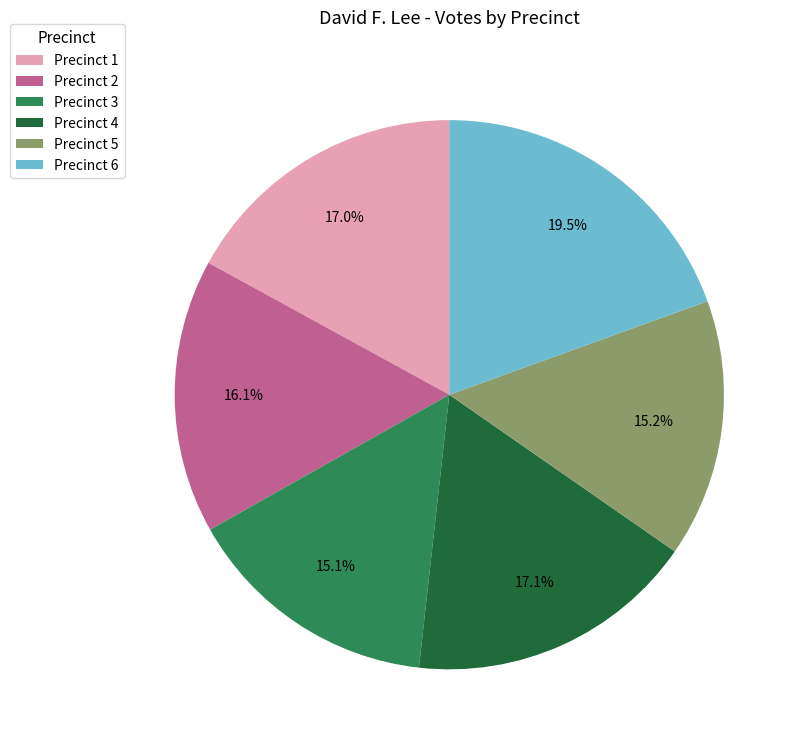

Between Precinct 3 and Precinct 1, which is larger?

Precinct 1